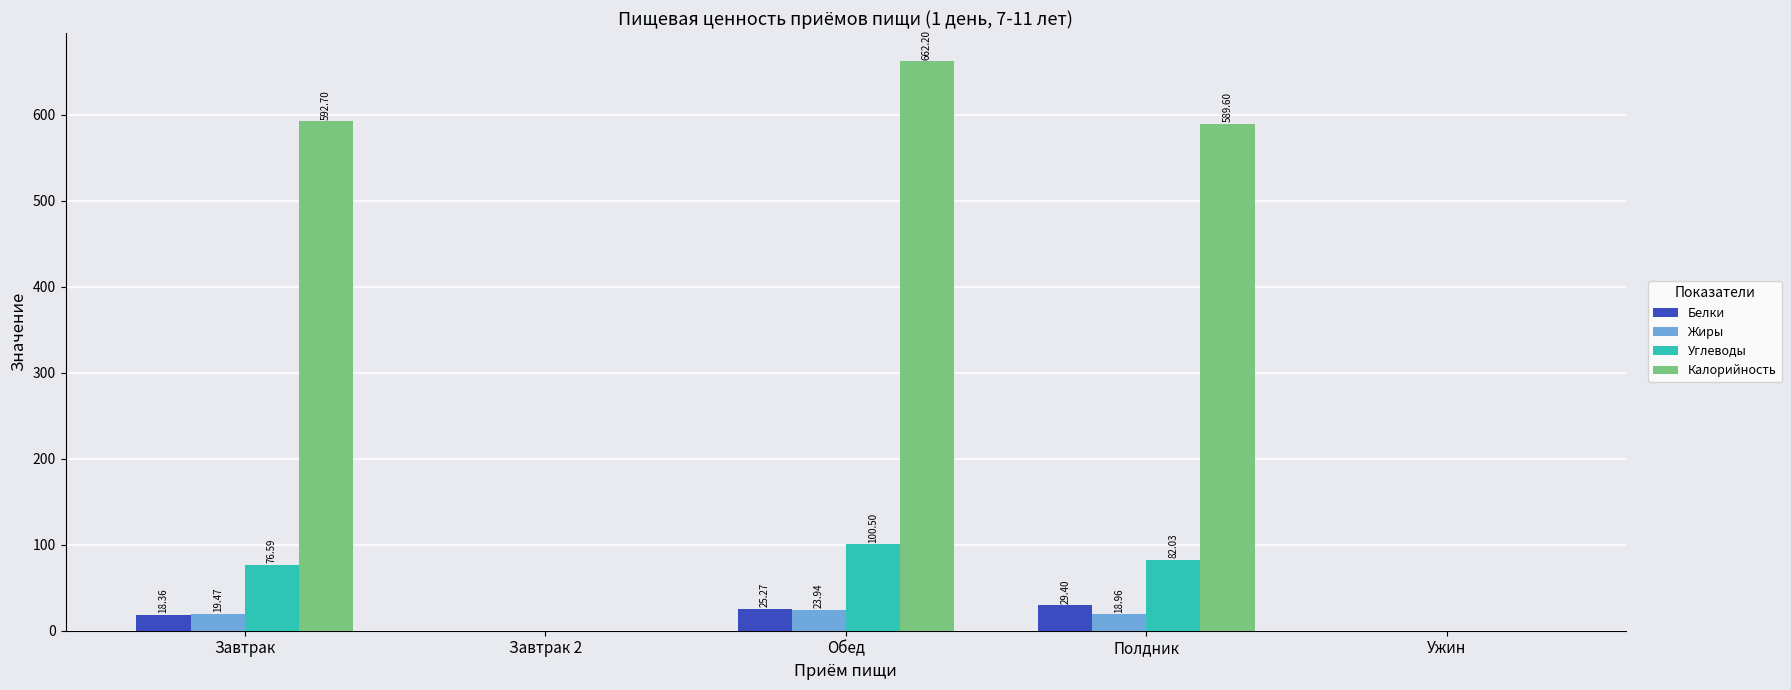

At which label does Жиры reach its peak?

Обед